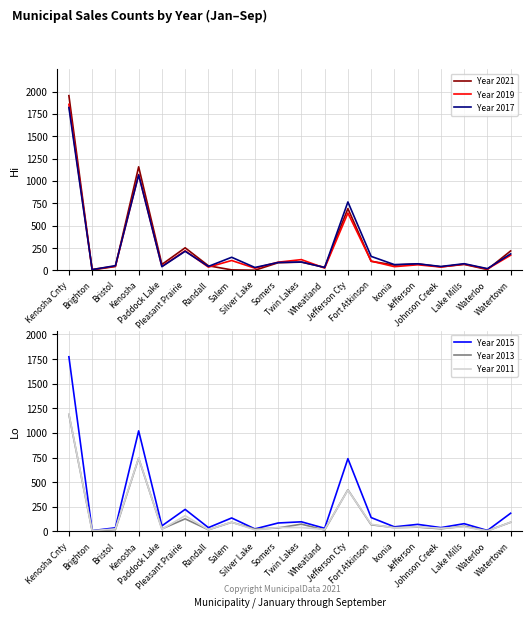

What is the label of the 11th point from the right?

Somers